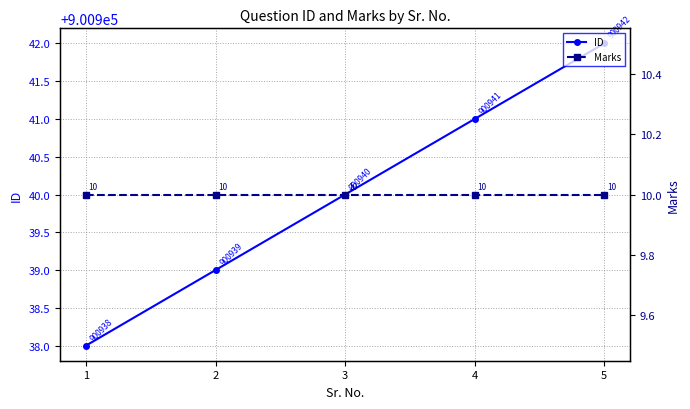

What is the difference between the maximum and second lowest values in the ID series?

3